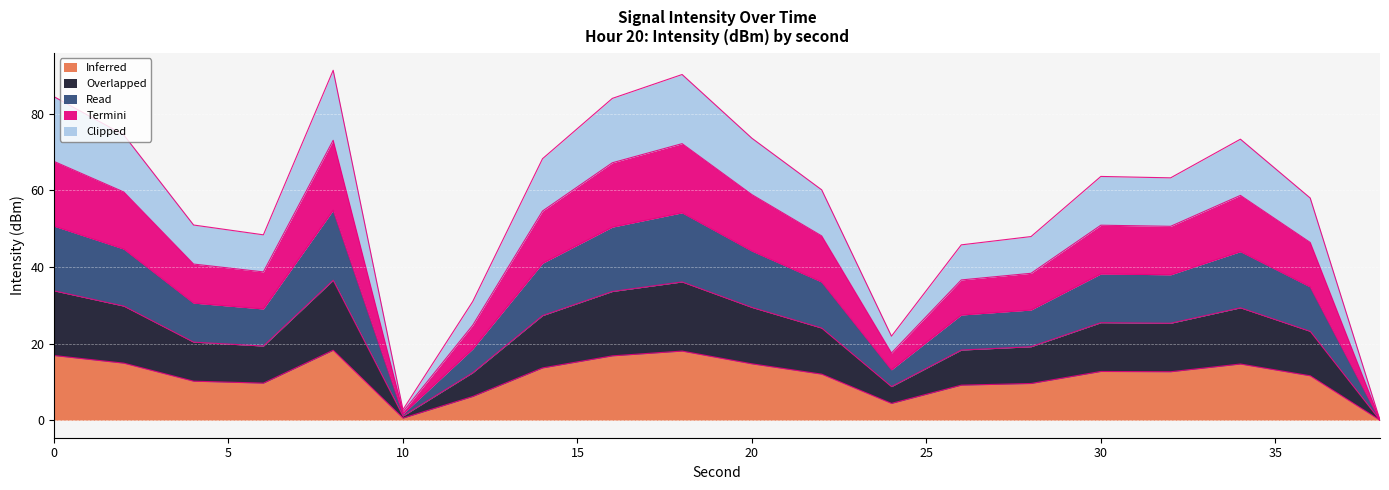

Between 30 and 14, which is larger?

14